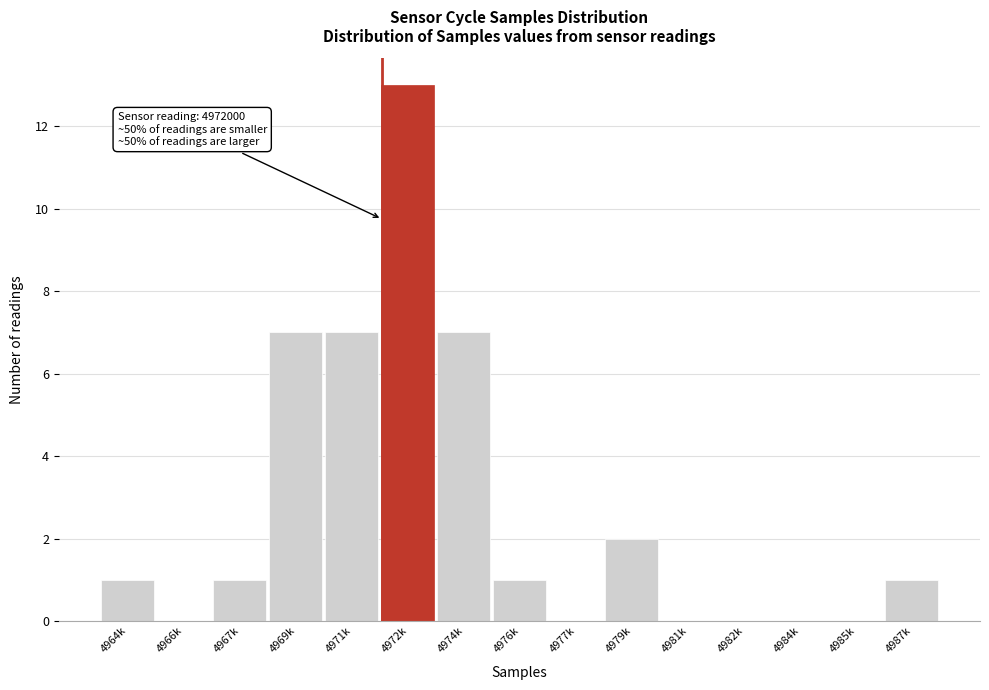

Reading right to left, what are all the values shown in this chart?

4987k=1	4985k=0	4984k=0	4982k=0	4981k=0	4979k=2	4977k=0	4976k=1	4974k=7	4972k=13	4971k=7	4969k=7	4967k=1	4966k=0	4964k=1